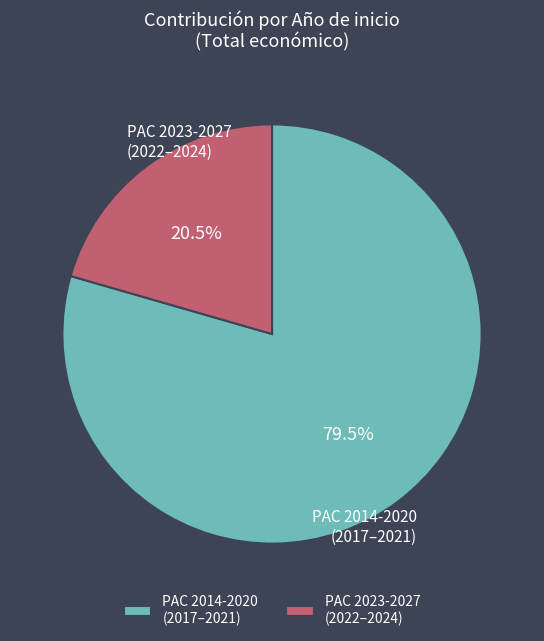

Which category accounts for the majority?

PAC 2014-2020 (2017–2021)